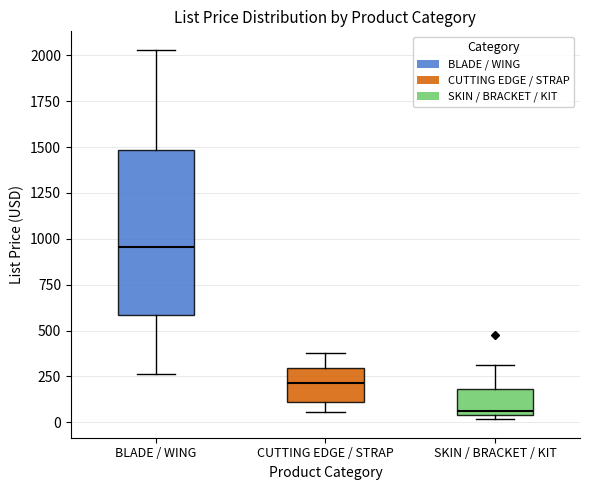

Comparing the boxes themselves (not the whiskers), which one is the tallest?

BLADE / WING